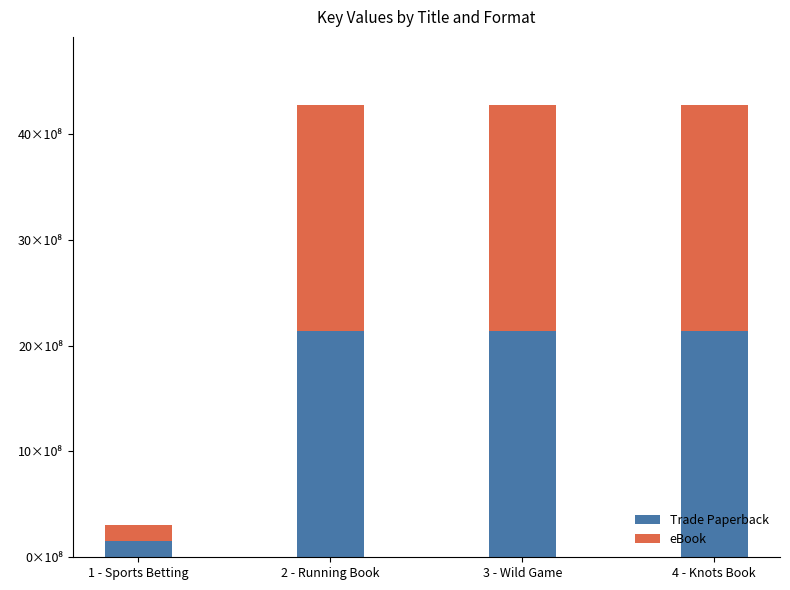

Read the Trade Paperback value at 2 - Running Book, to the nearest 10.

2137667280